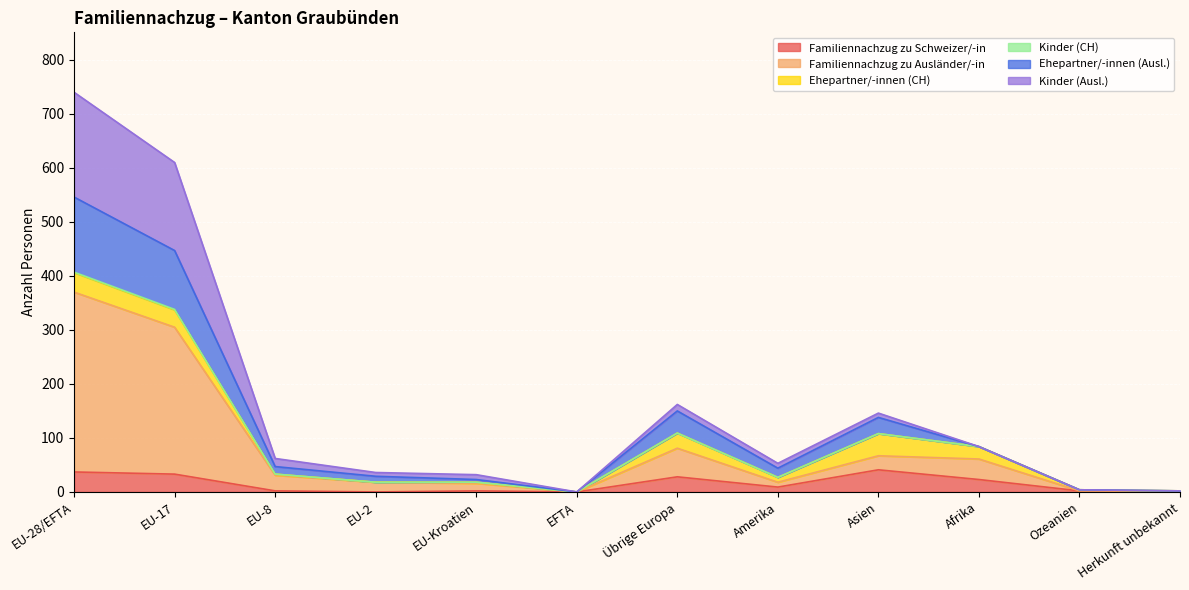

In Ehepartner/-innen (Ausl.), how many points are lower than both neighbors (excluding endpoints)?

2